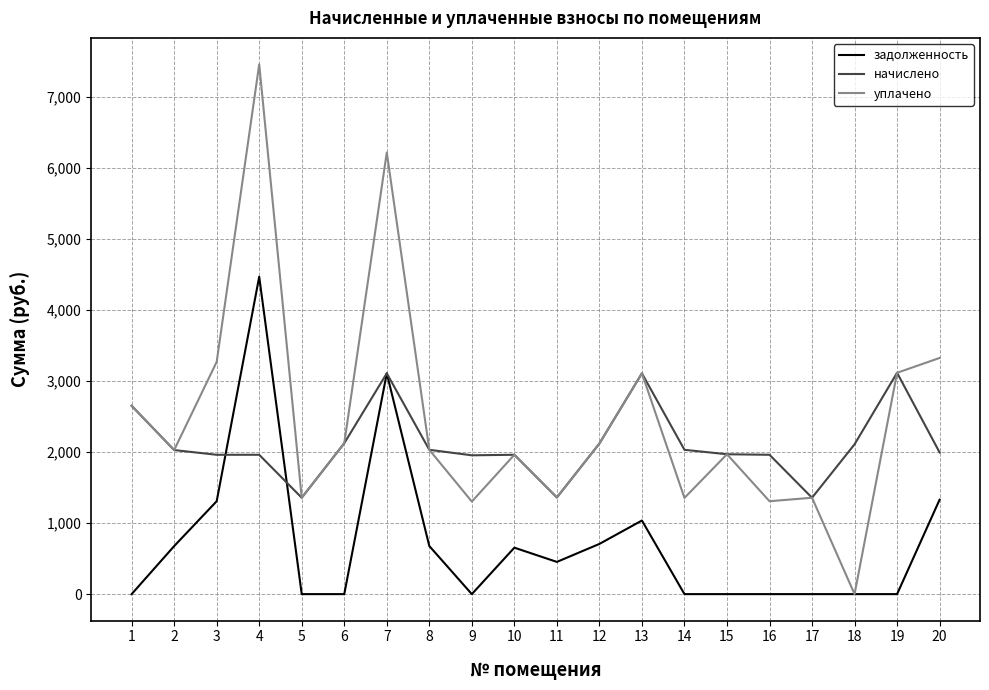

Which series has the largest total across all categories?

уплачено